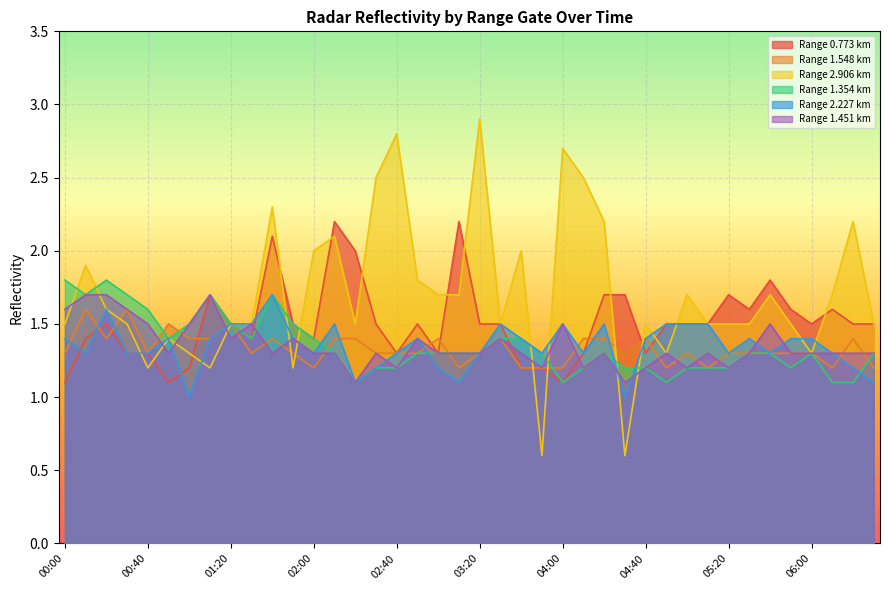

Reading left to right, transcribe all the data shown in this chart.

0.773: 1.1	1.4	1.5	1.3	1.3	1.1	1.2	1.7	1.5	1.4	2.1	1.5	1.4	2.2	2.0	1.5	1.3	1.5	1.3	2.2	1.5	1.5	1.2	1.2	1.1	1.3	1.7	1.7	1.3	1.5	1.5	1.5	1.7	1.6	1.8	1.6	1.5	1.6	1.5	1.5
1.548: 1.3	1.6	1.4	1.6	1.3	1.5	1.4	1.4	1.5	1.3	1.4	1.3	1.2	1.4	1.4	1.3	1.3	1.3	1.4	1.2	1.3	1.4	1.2	1.2	1.2	1.4	1.4	1.3	1.4	1.2	1.3	1.2	1.3	1.3	1.3	1.3	1.3	1.2	1.4	1.2
2.906: 1.5	1.9	1.6	1.5	1.2	1.4	1.3	1.2	1.5	1.5	2.3	1.2	2.0	2.1	1.5	2.5	2.8	1.8	1.7	1.7	2.9	1.5	2.0	0.6	2.7	2.5	2.2	0.6	1.5	1.3	1.7	1.5	1.5	1.5	1.7	1.5	1.3	1.7	2.2	1.5
1.354: 1.8	1.7	1.8	1.7	1.6	1.4	1.5	1.7	1.5	1.4	1.7	1.5	1.4	1.3	1.1	1.2	1.2	1.3	1.3	1.3	1.3	1.4	1.4	1.3	1.1	1.2	1.3	1.2	1.2	1.1	1.2	1.2	1.2	1.3	1.3	1.2	1.3	1.1	1.1	1.3
2.227: 1.4	1.3	1.6	1.3	1.3	1.4	1.0	1.4	1.5	1.5	1.7	1.4	1.3	1.5	1.1	1.2	1.3	1.4	1.2	1.1	1.3	1.5	1.4	1.3	1.5	1.3	1.5	1.0	1.4	1.5	1.5	1.5	1.3	1.4	1.3	1.4	1.4	1.3	1.2	1.1
1.451: 1.6	1.7	1.7	1.6	1.5	1.3	1.5	1.7	1.4	1.5	1.3	1.4	1.3	1.3	1.1	1.3	1.2	1.4	1.3	1.3	1.3	1.4	1.3	1.2	1.5	1.2	1.3	1.1	1.2	1.3	1.2	1.3	1.2	1.3	1.5	1.3	1.3	1.3	1.3	1.3